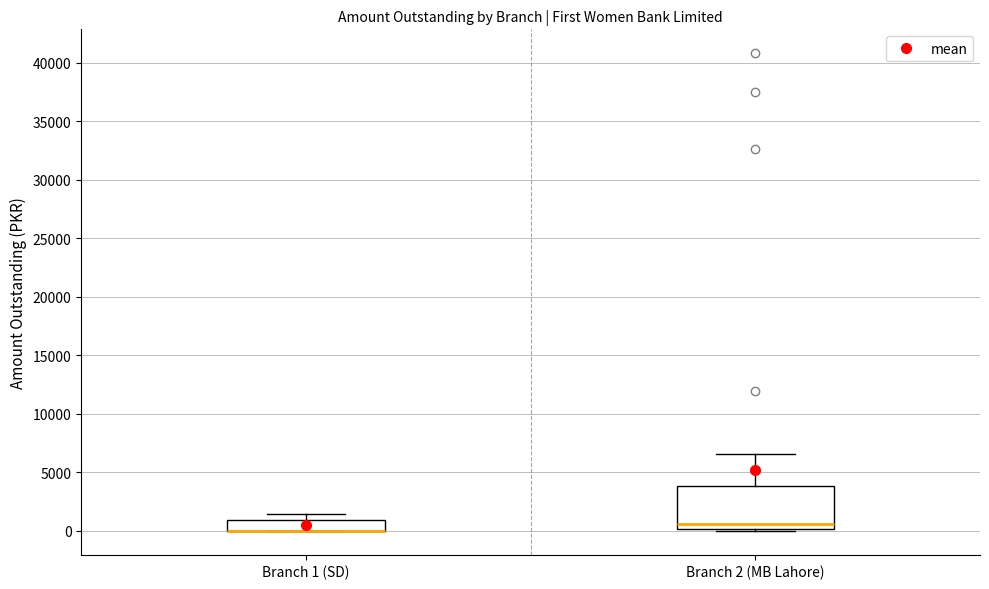

Which box is the tallest, from its lower edge to its upper edge?

Branch 2 (MB Lahore)